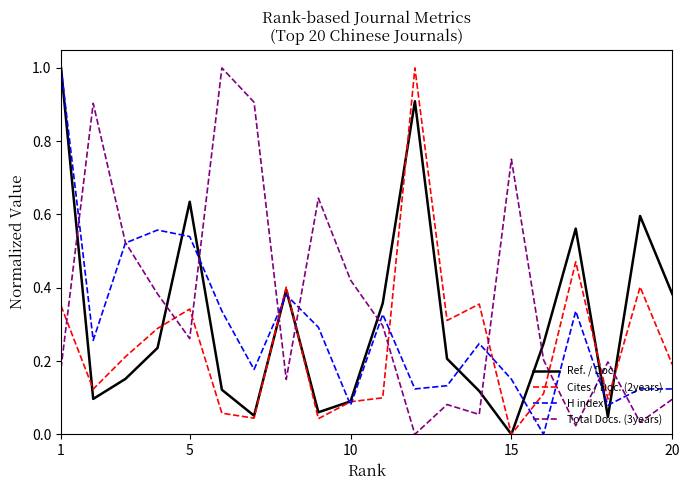

What is the maximum value for Cites / Doc. (2years)?

1.0